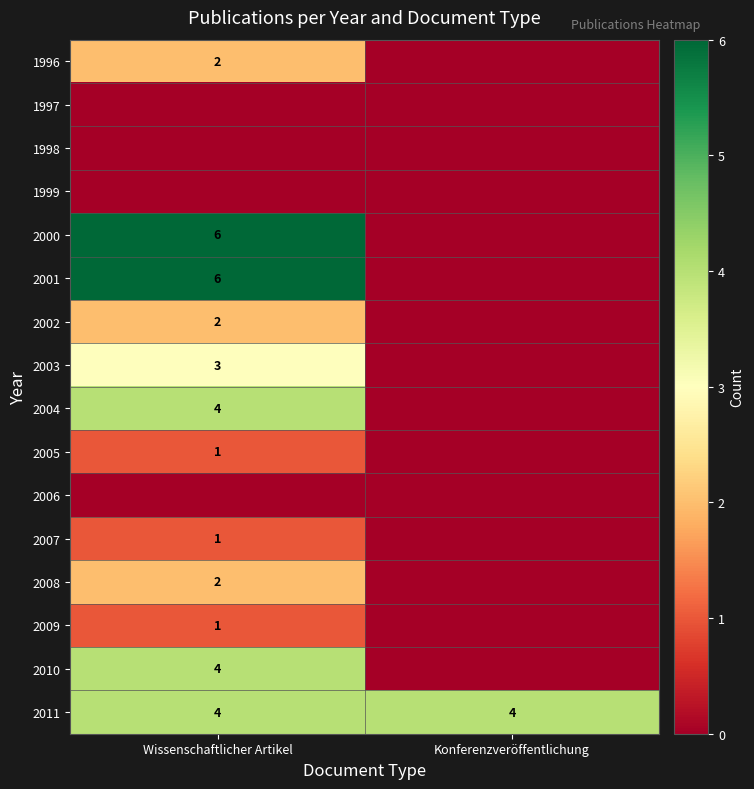

The 2010 series shows 6 at Wissenschaftlicher Artikel. True or false?

False